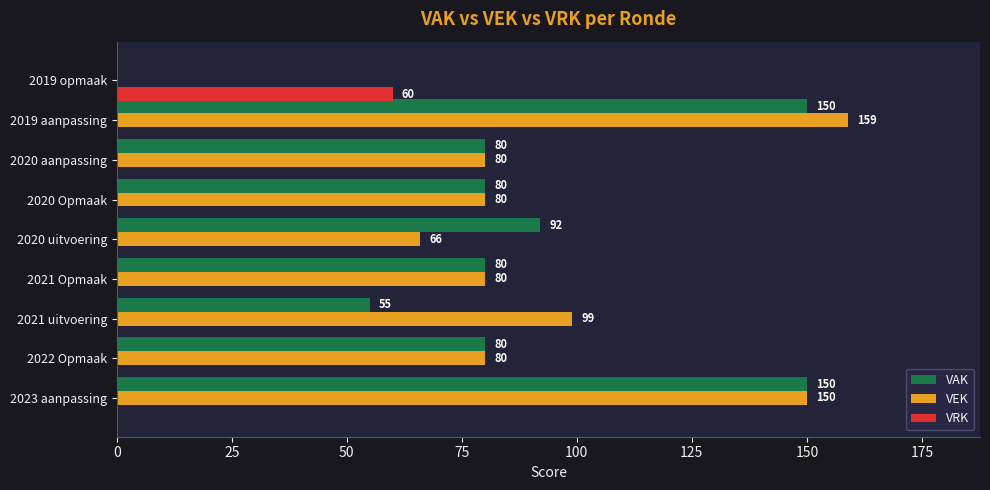

What is the highest value of the VEK series?

159